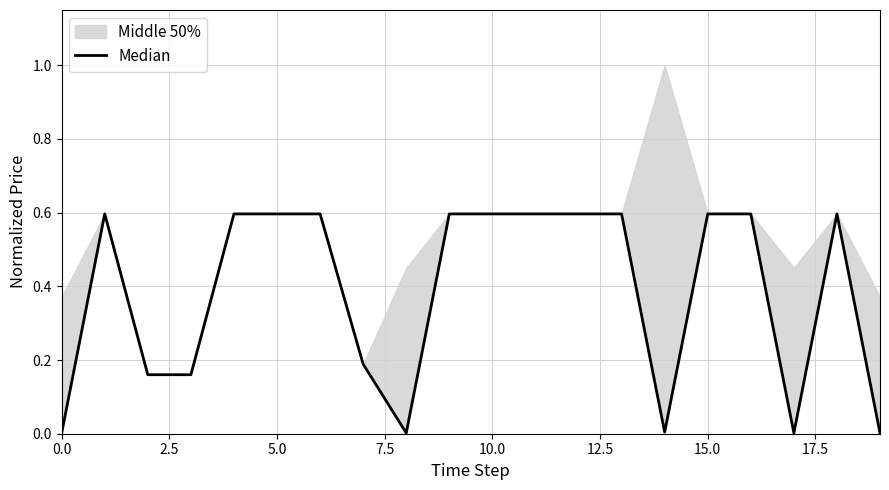

What is the maximum value shown in the chart?

0.6